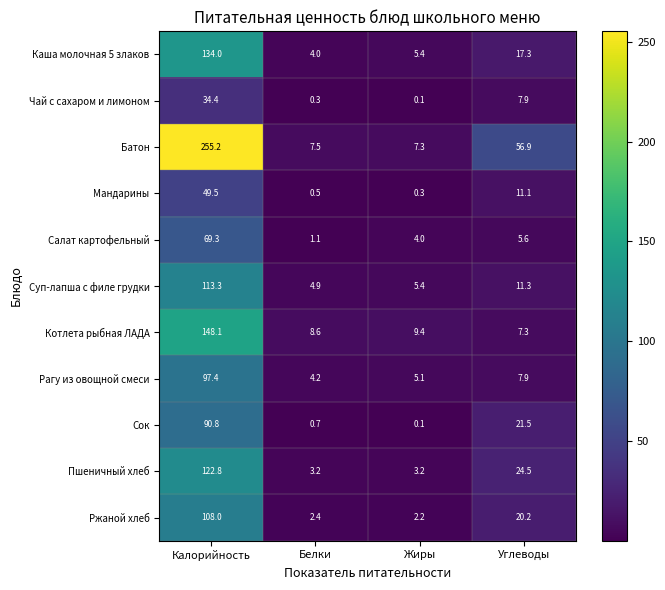

Is it true that Суп-лапша с филе грудки equals 1.5 at Белки?

False